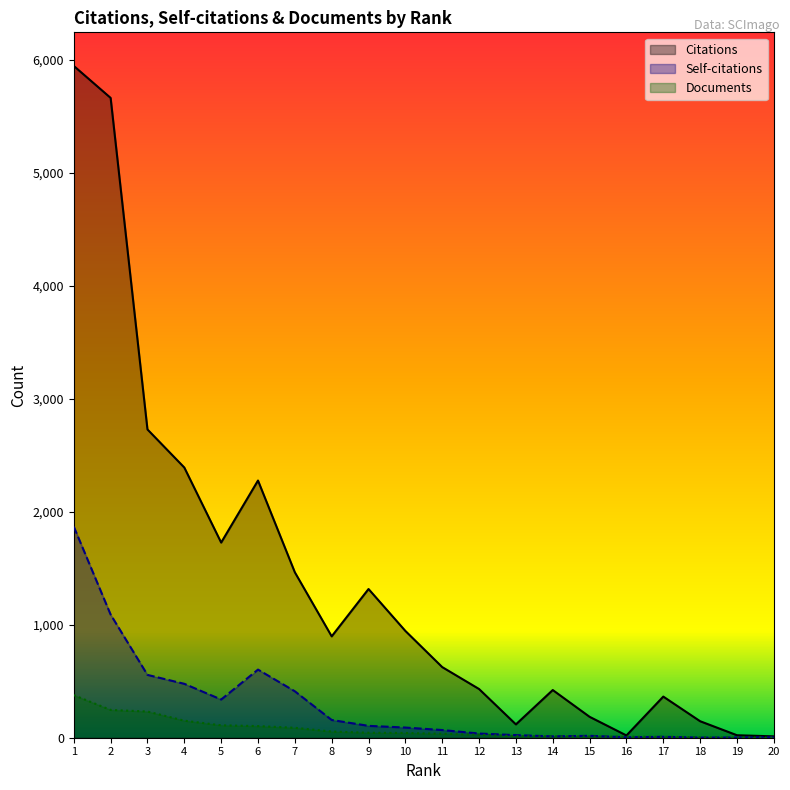

Which series changed the most between 8 and 19?

Citations